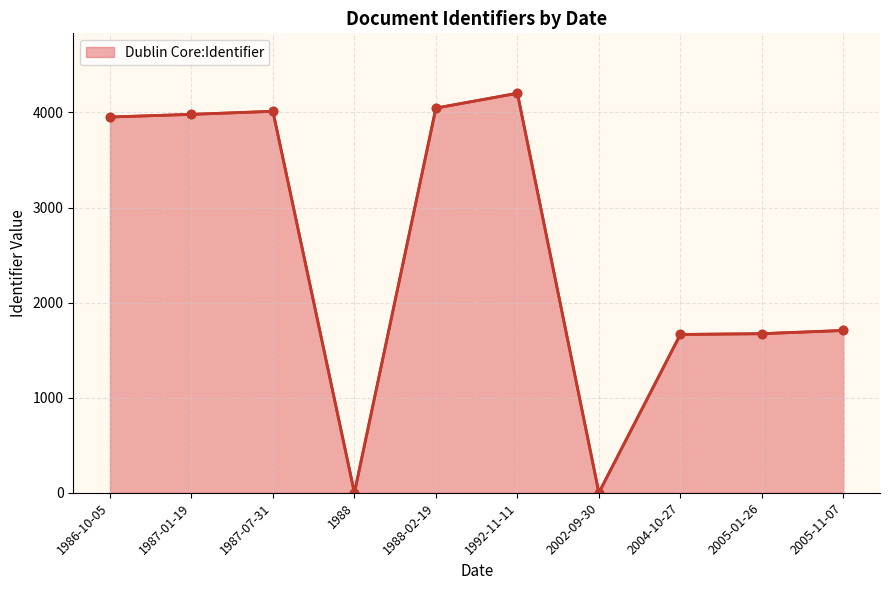

True or false: the data shows 2358 at 1988.

False